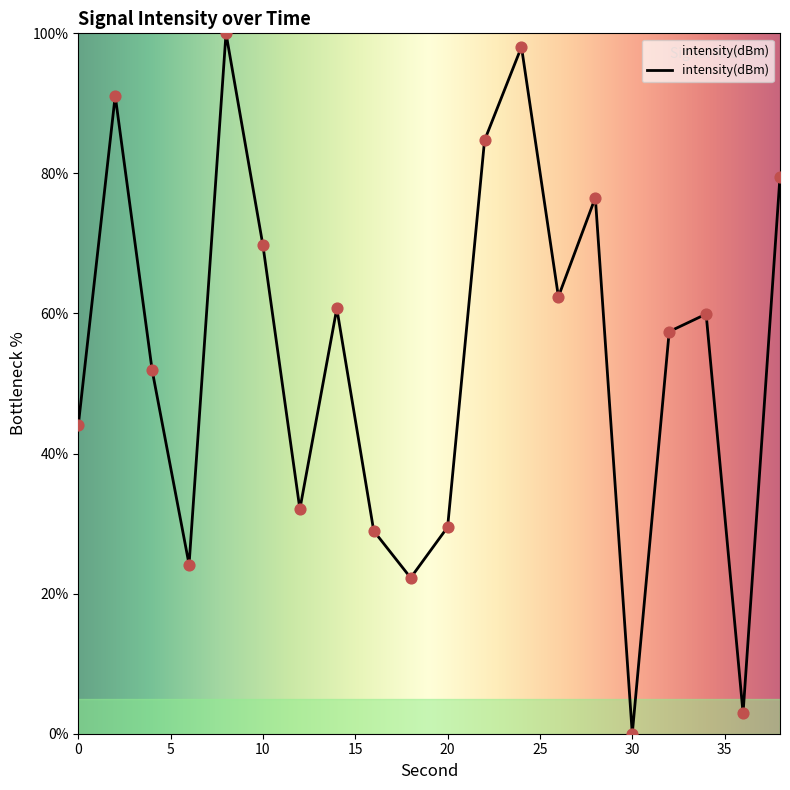

What is the difference between the maximum and minimum values?

100.0